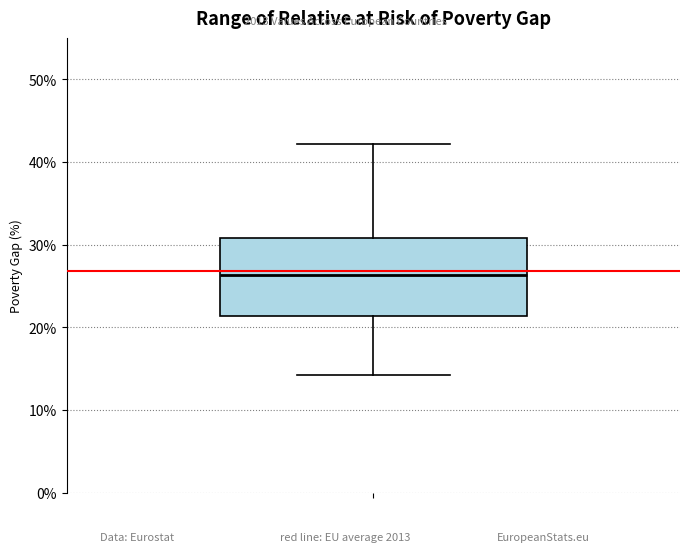

Where is the upper edge of the box on the y-axis? The values are not printed on the chart, so give them approximately, as read against the axis.

31